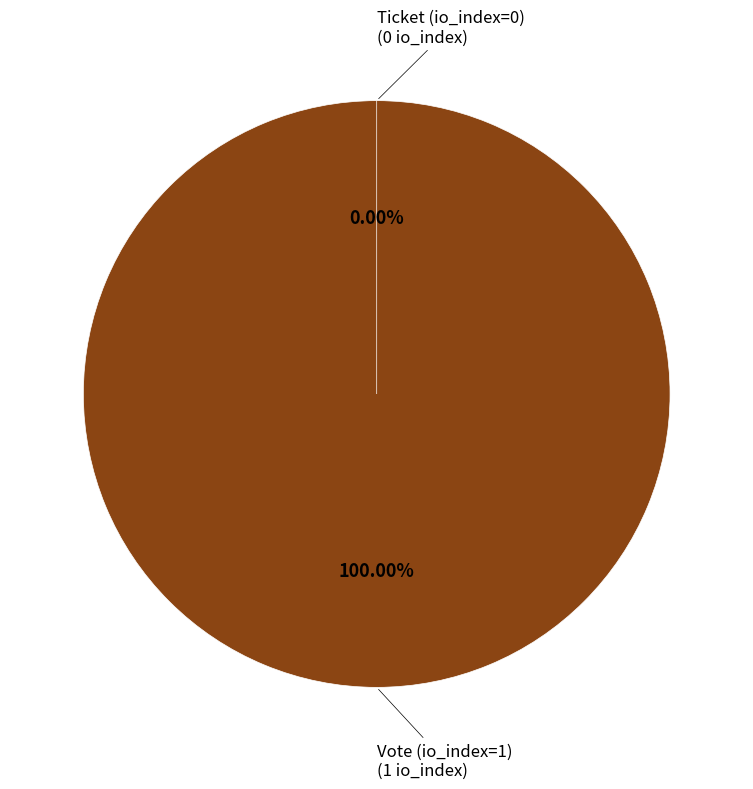

Is Ticket (io_index=0) the majority of the pie?

No